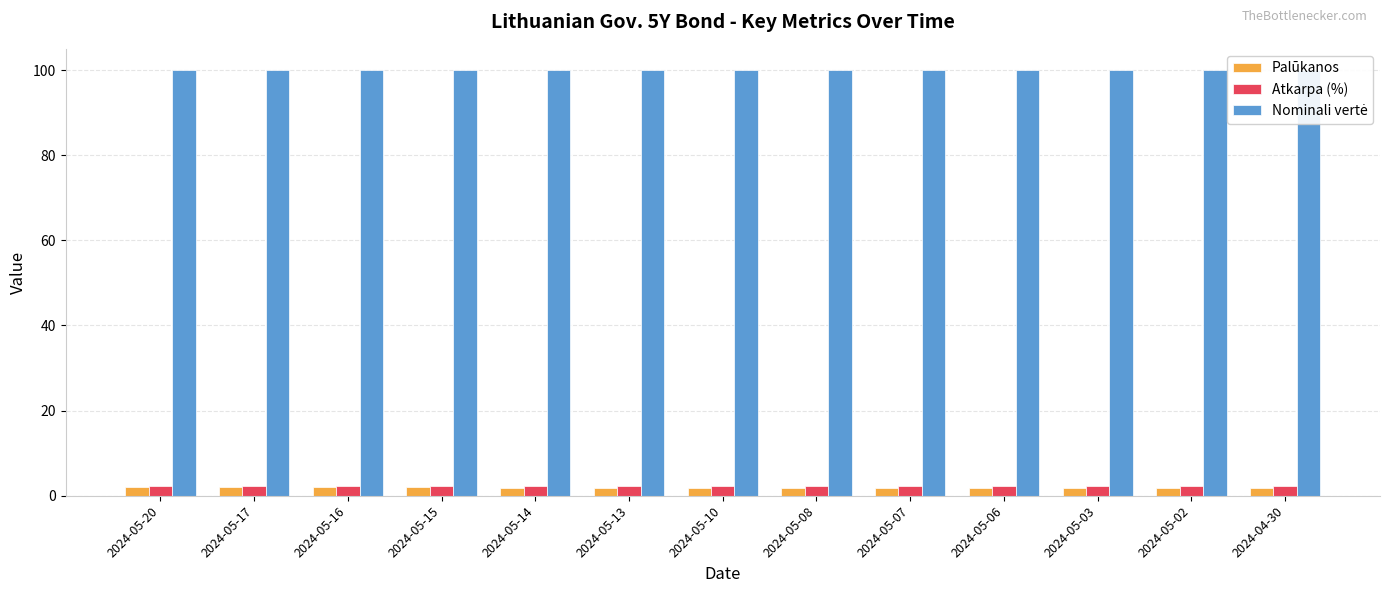

What are all the series names shown in the legend?

Palūkanos, Atkarpa (%), Nominali vertė